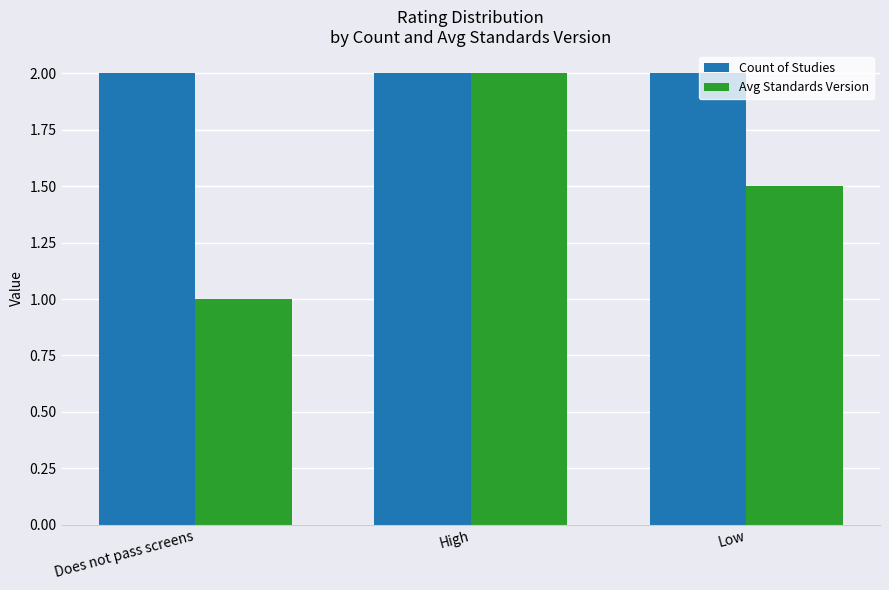

Between Does not pass screens and High, which series saw the biggest shift?

Avg Standards Version